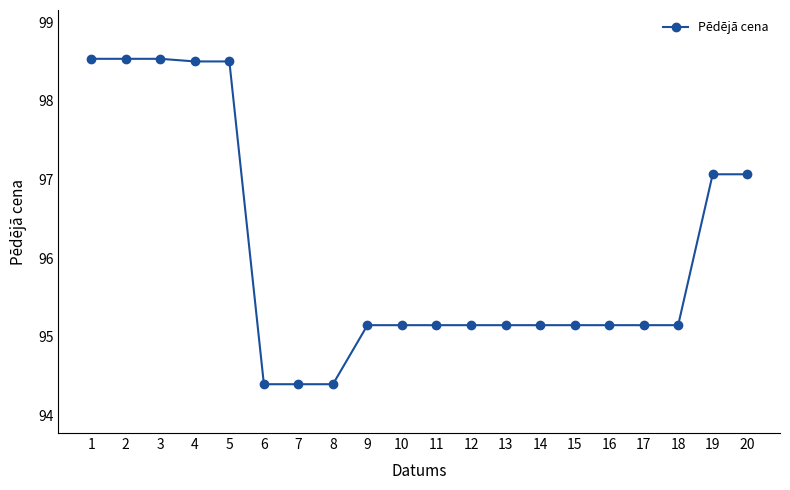

Reading right to left, what are all the values shown in this chart?

20=97.1	19=97.1	18=95.2	17=95.2	16=95.2	15=95.2	14=95.2	13=95.2	12=95.2	11=95.2	10=95.2	9=95.2	8=94.4	7=94.4	6=94.4	5=98.5	4=98.5	3=98.5	2=98.5	1=98.5